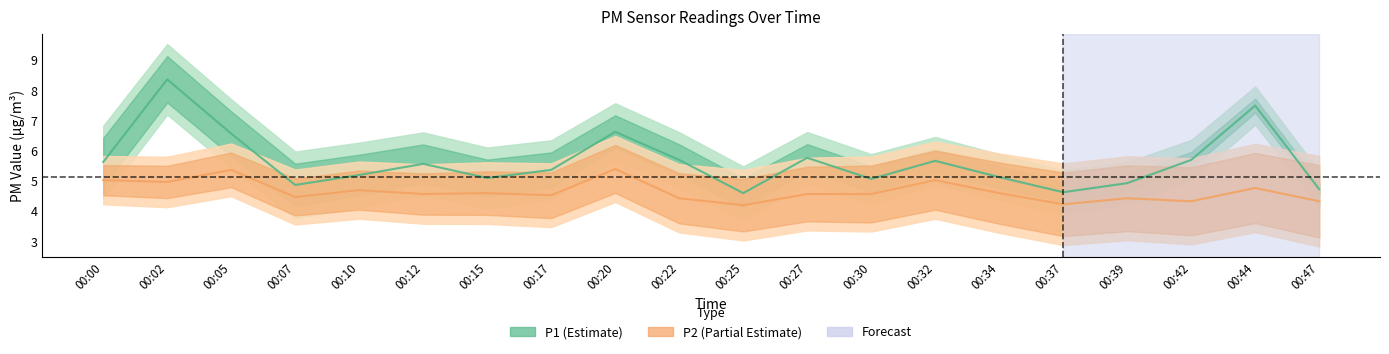

What is the approximate value of P2 at 00:34?

4.6